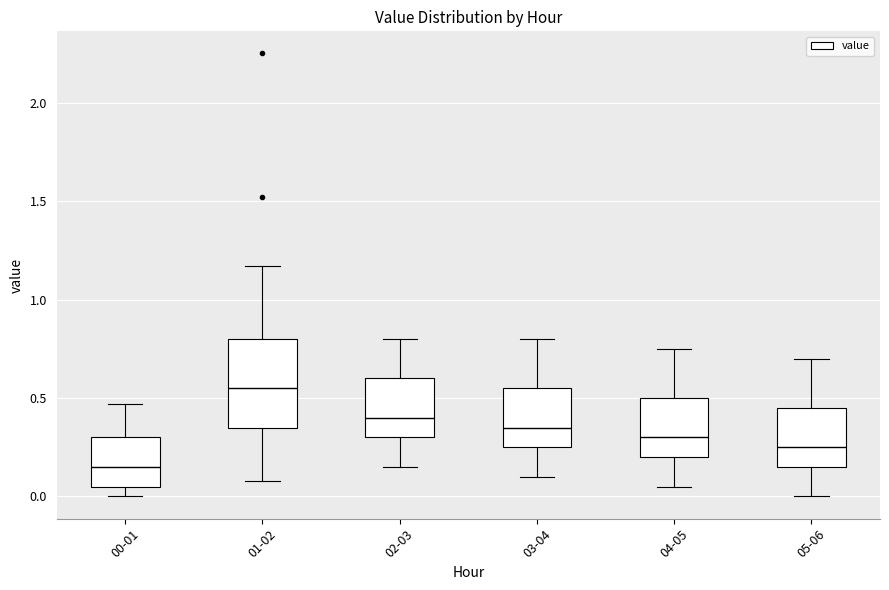

Comparing the boxes themselves (not the whiskers), which one is the tallest?

01-02